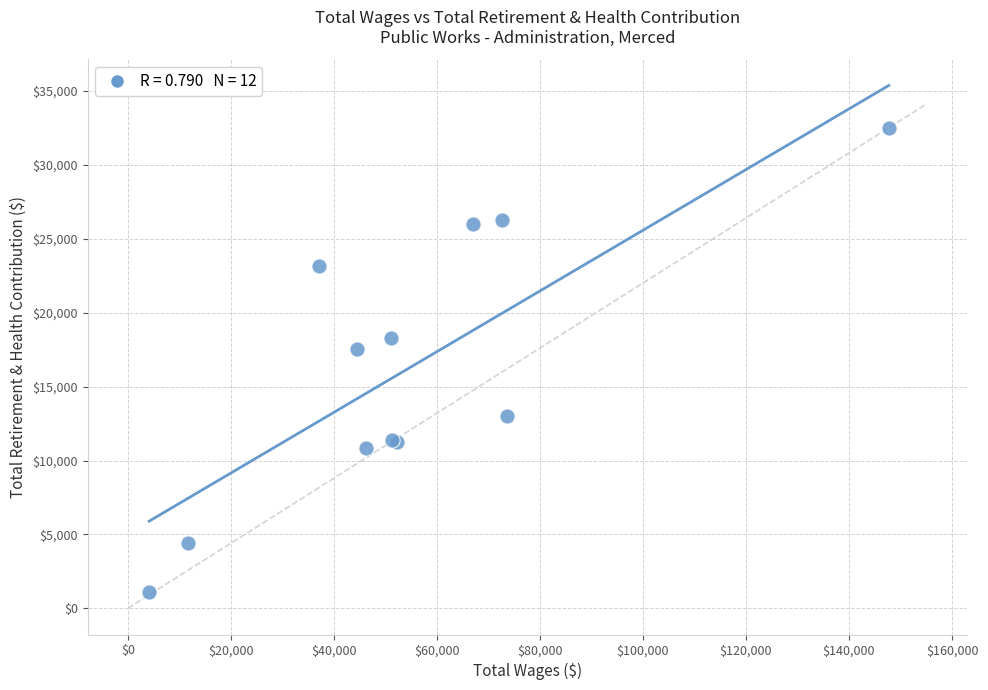

What Y value in the scatter plot is closest to 16795?

17567